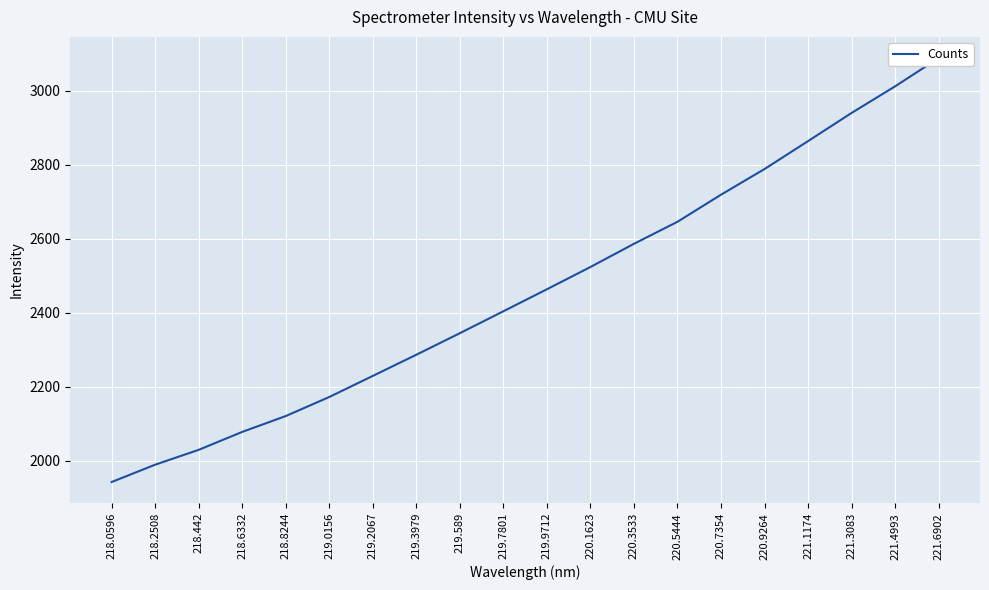

True or false: there are more than 0 points higher than both neighbors.

False